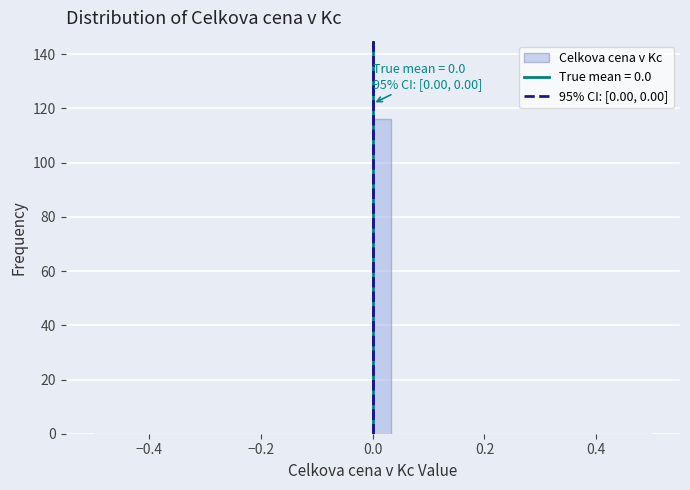

Read against the x-axis, roughly where is the centre of the tallest bar?

0.02